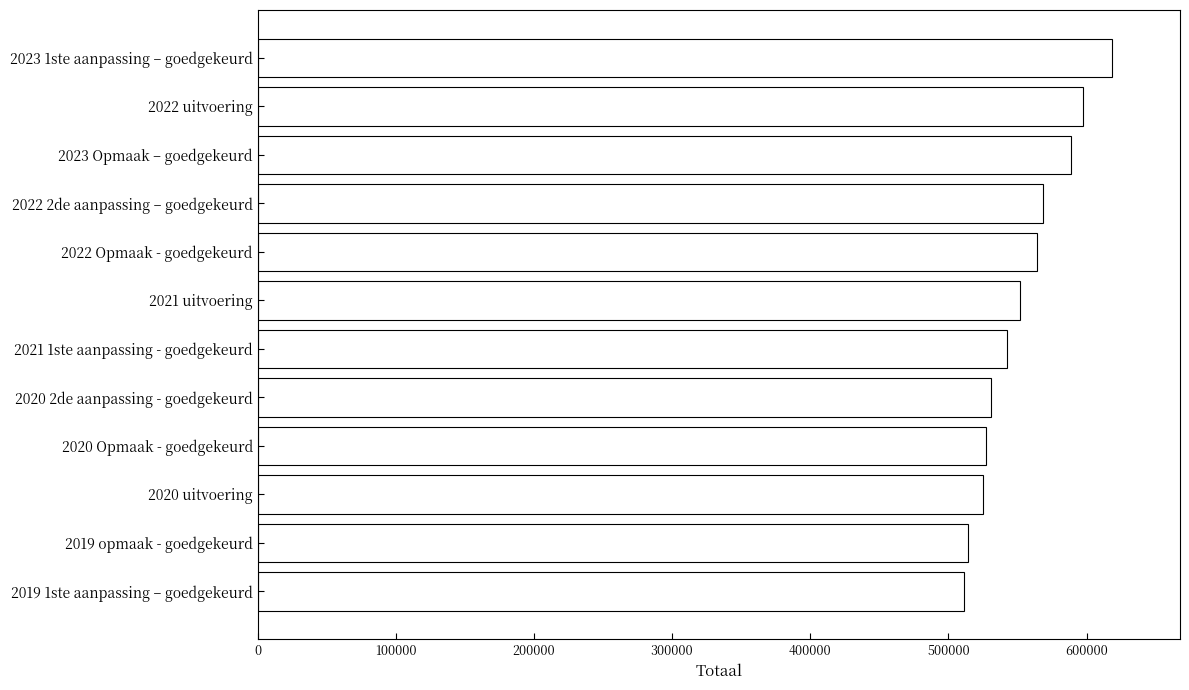

Which has a higher value, 2019 1ste aanpassing – goedgekeurd or 2023 1ste aanpassing – goedgekeurd?

2023 1ste aanpassing – goedgekeurd